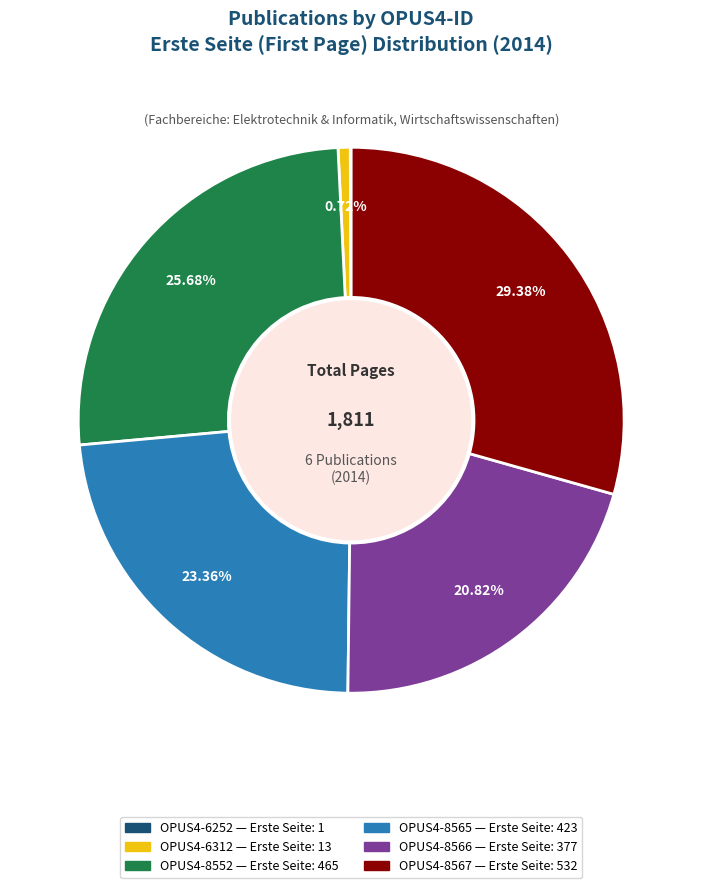

To the nearest percent, what is the difference between the largest and smallest slice percentages?

29%